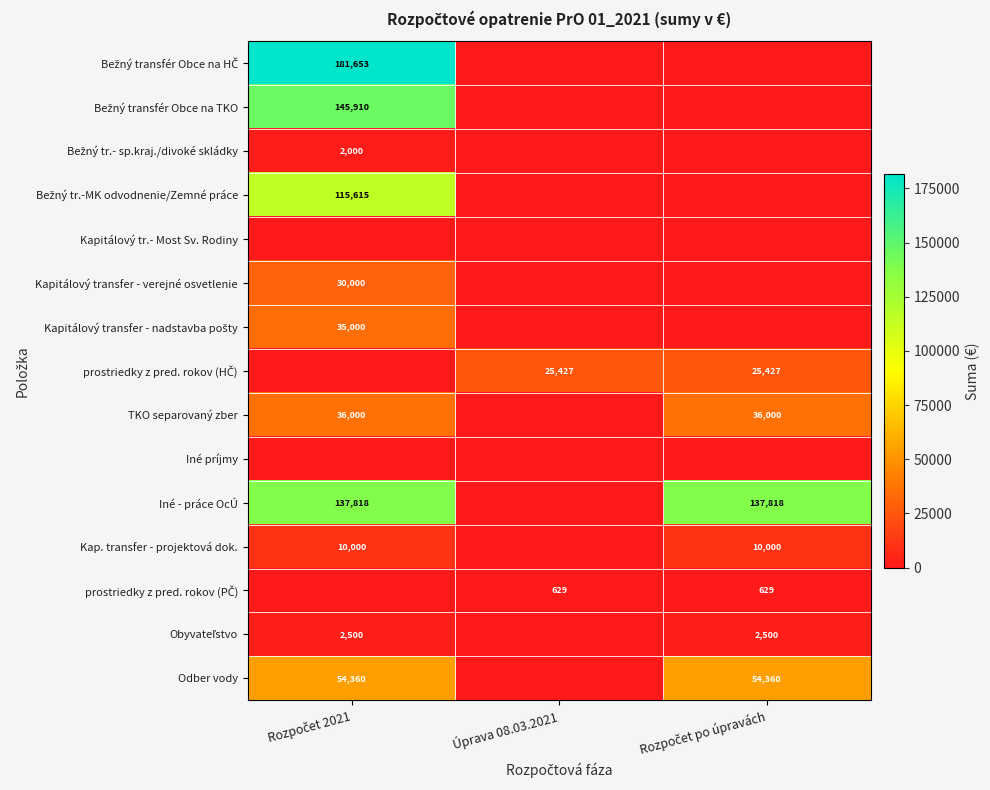

What is the average value of the TKO separovaný zber series?

24000.0